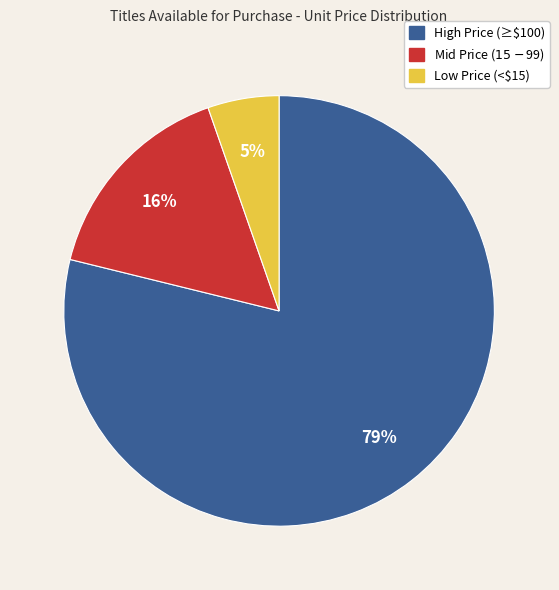

Is there a majority slice in this chart?

Yes